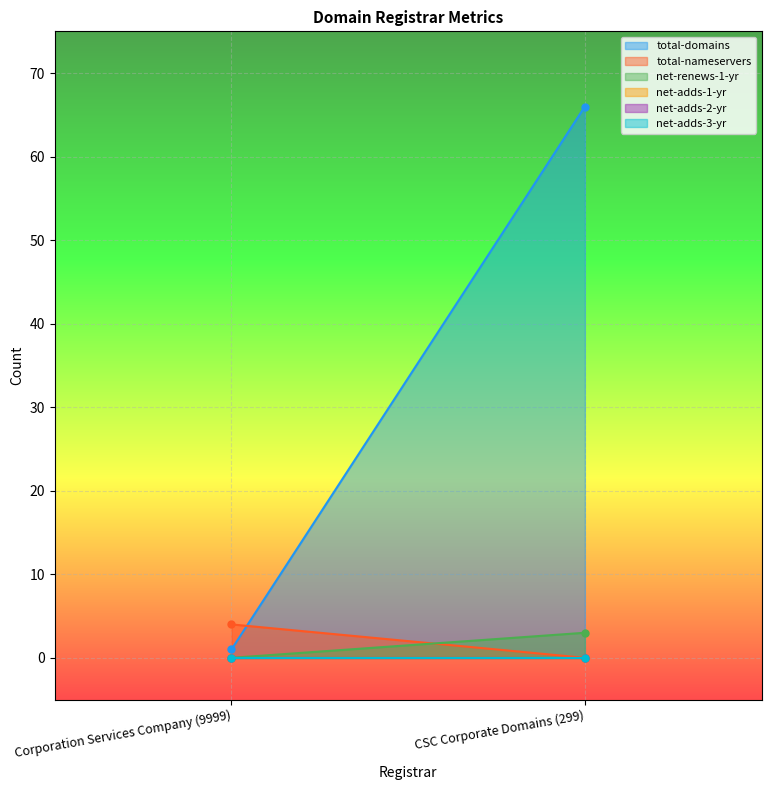

Rank the series by their maximum value, from lowest to highest.

net-adds-1-yr, net-adds-2-yr, net-adds-3-yr, net-renews-1-yr, total-nameservers, total-domains